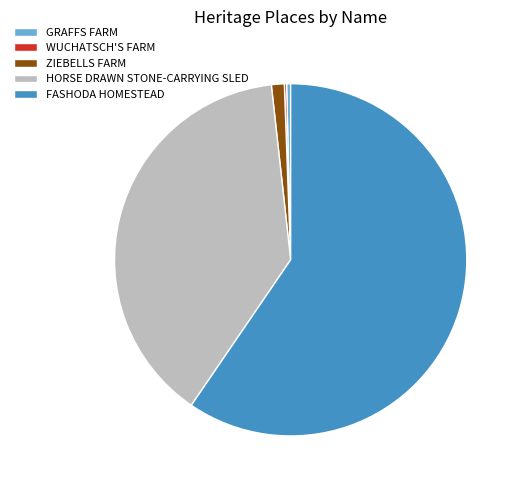

Does any single category account for the majority?

Yes